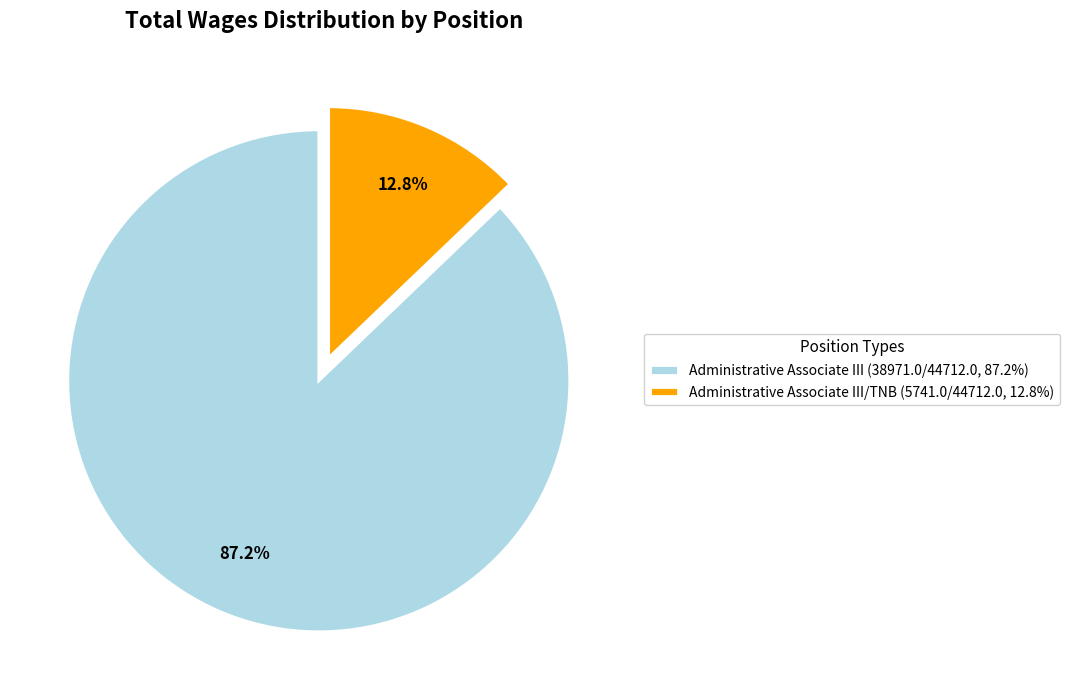

What is the smallest slice in the pie chart?

Administrative Associate III/TNB (5741.0/44712.0, 12.8%)